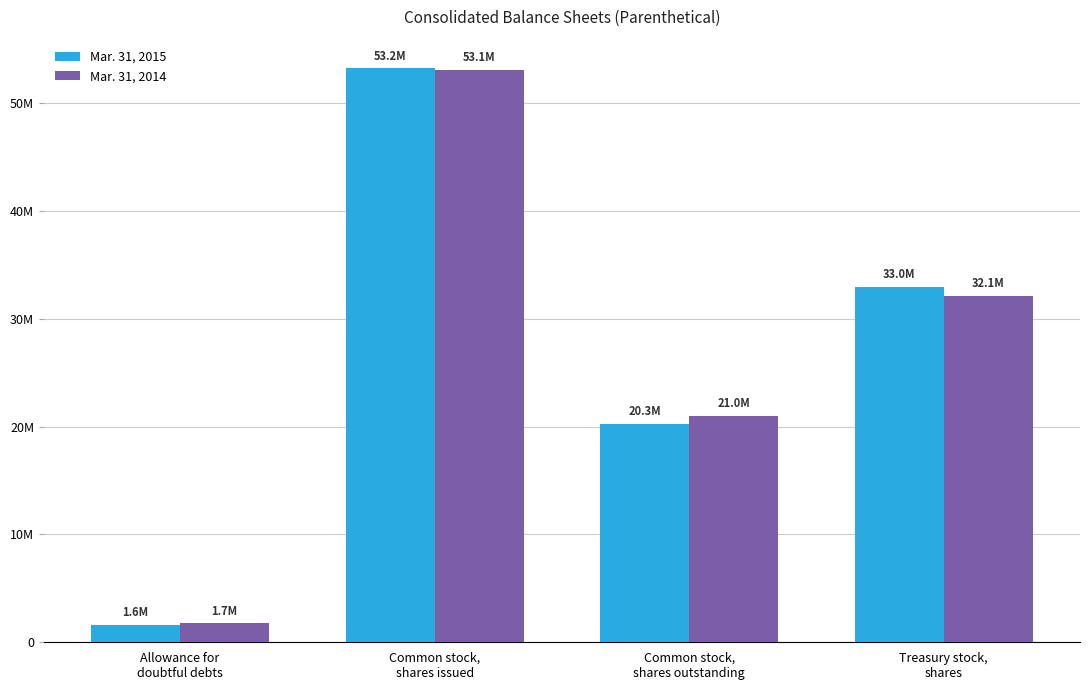

What is the difference between the second highest and minimum values in the Mar. 31, 2014 series?

30402474